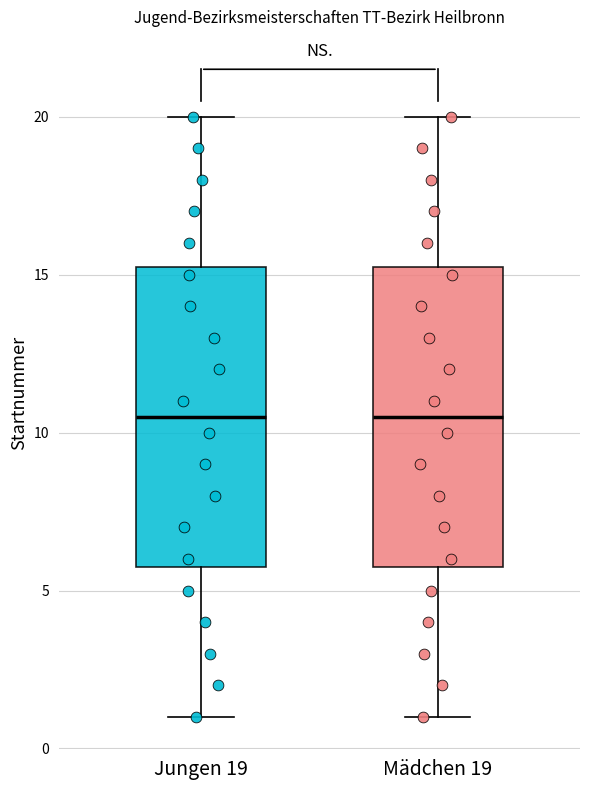

Reading left to right, transcribe this box plot: for each box, give where its median line is, the range the box spans, and where its two whiskers end, as read against the y-axis. The values are not printed on the chart, so give them approximately, as read against the axis.

Jungen 19: median 10.5, box 6.0 to 15.5, whiskers 1.0 to 20.0
Mädchen 19: median 10.5, box 6.0 to 15.5, whiskers 1.0 to 20.0